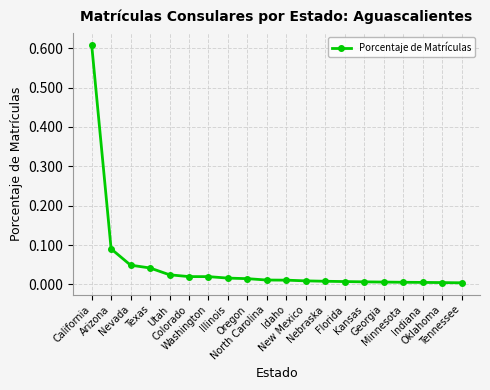

What is the sum of all values?

1.0